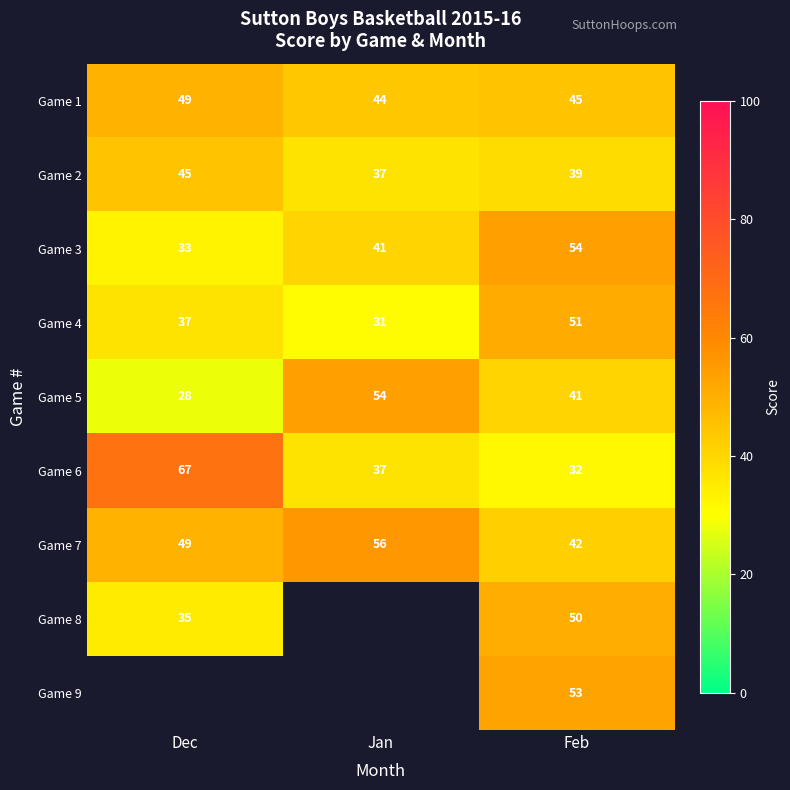

What is the approximate value of Game 7 at Dec, to the nearest 10?

50